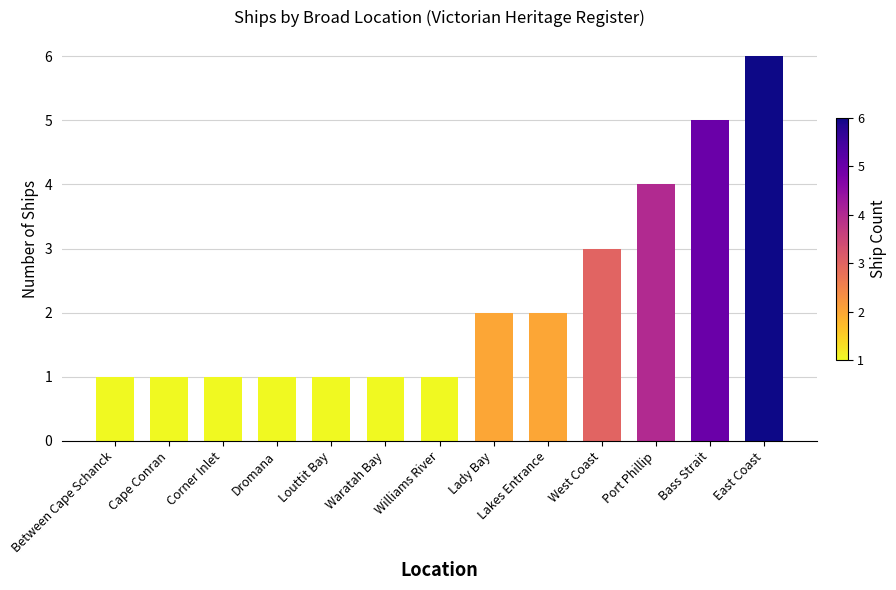

Between Corner Inlet and Port Phillip, which is larger?

Port Phillip